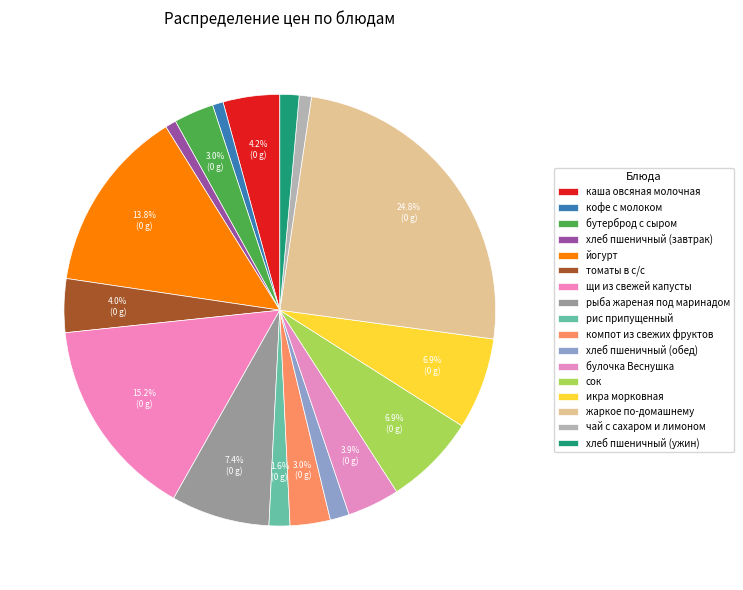

How many slices are in this pie chart?

17